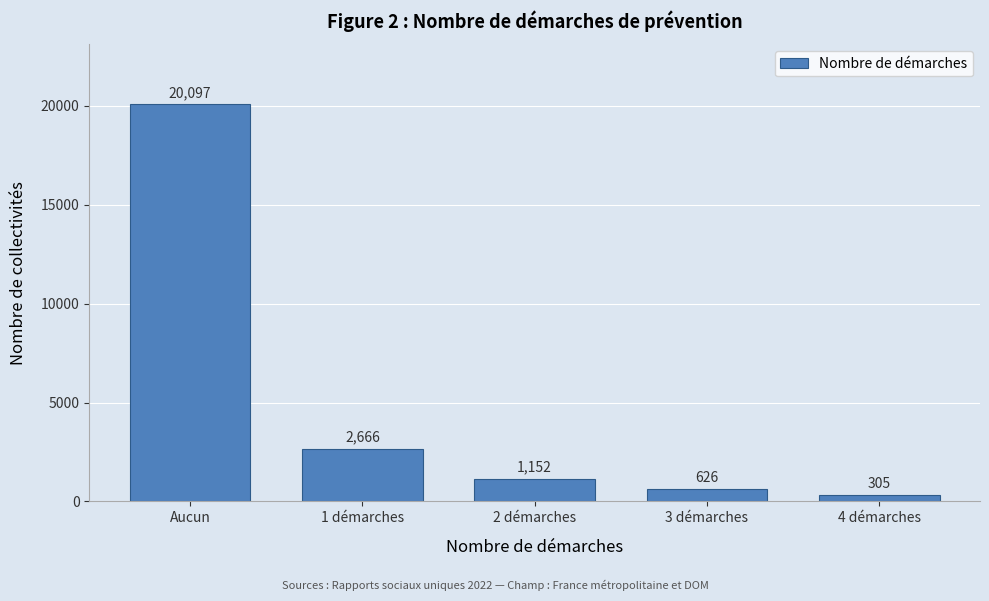

Reading right to left, extract all data points from this chart.

305	626	1152	2666	20097